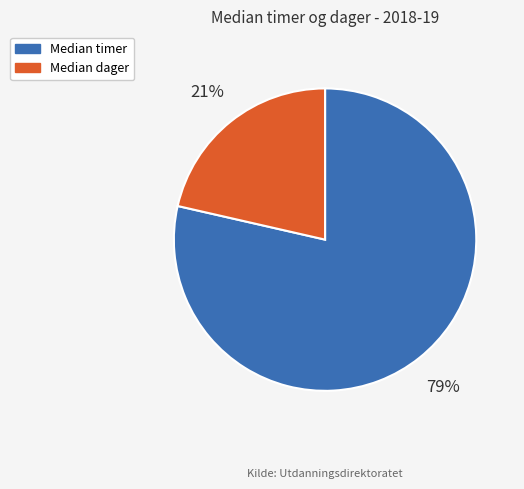

The Median timer slice represents 88% of the pie. True or false?

False